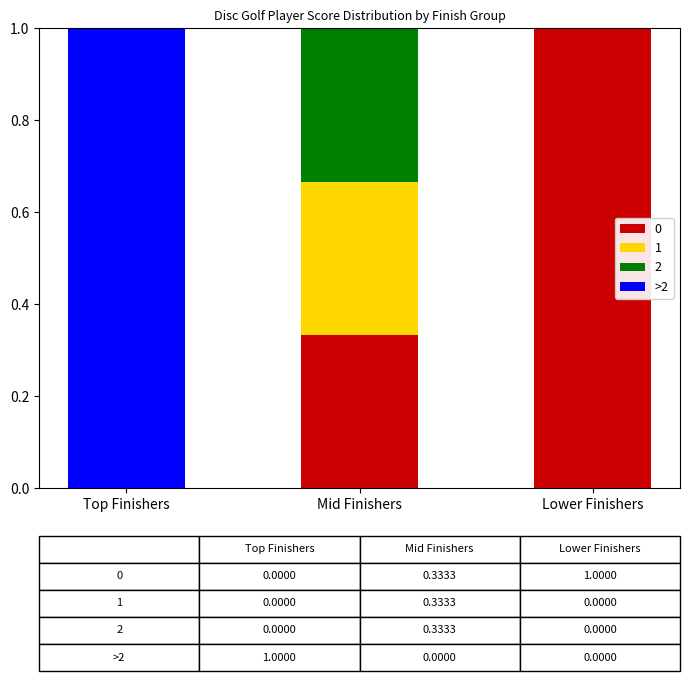

Does the chart contain stacked bars?

Yes